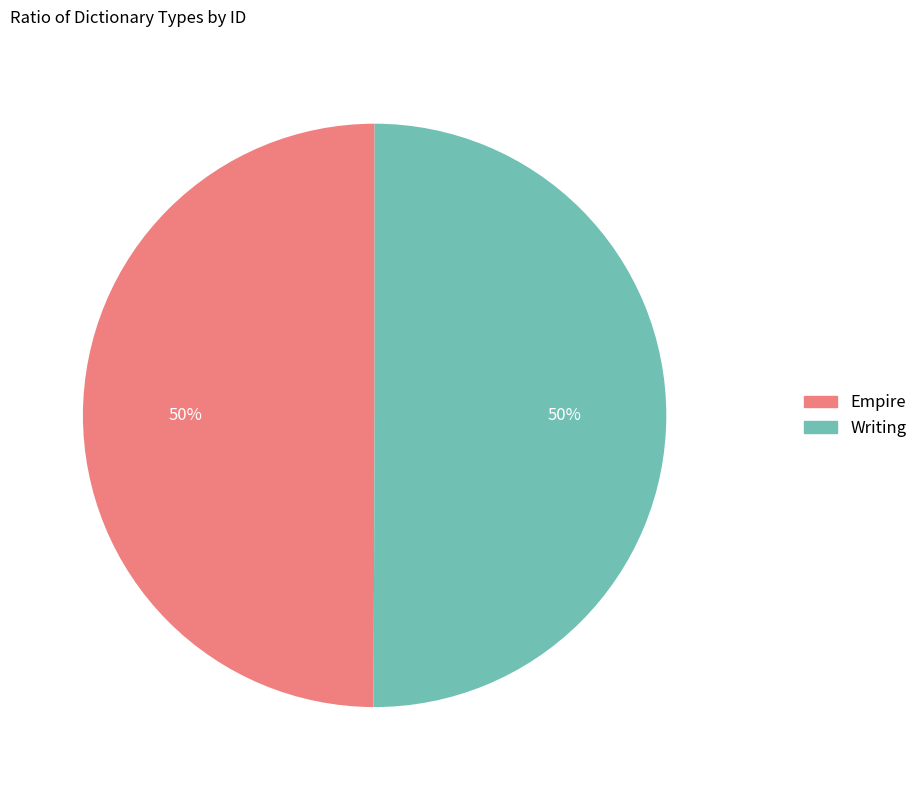

What is the ratio of the value at Empire to the value at Writing?

1.0